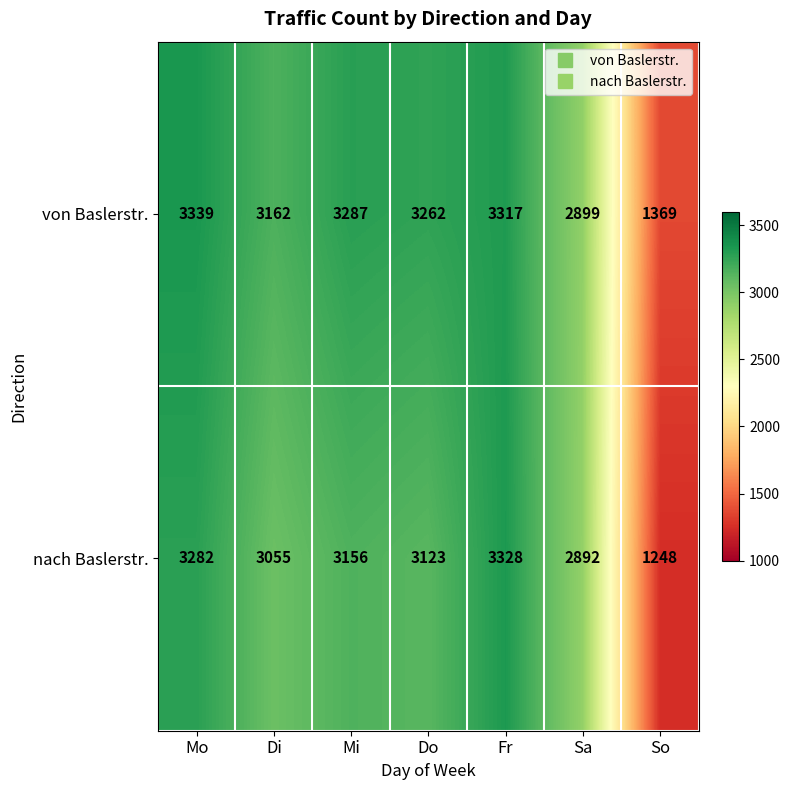

Which category has the lowest value across all series?

So